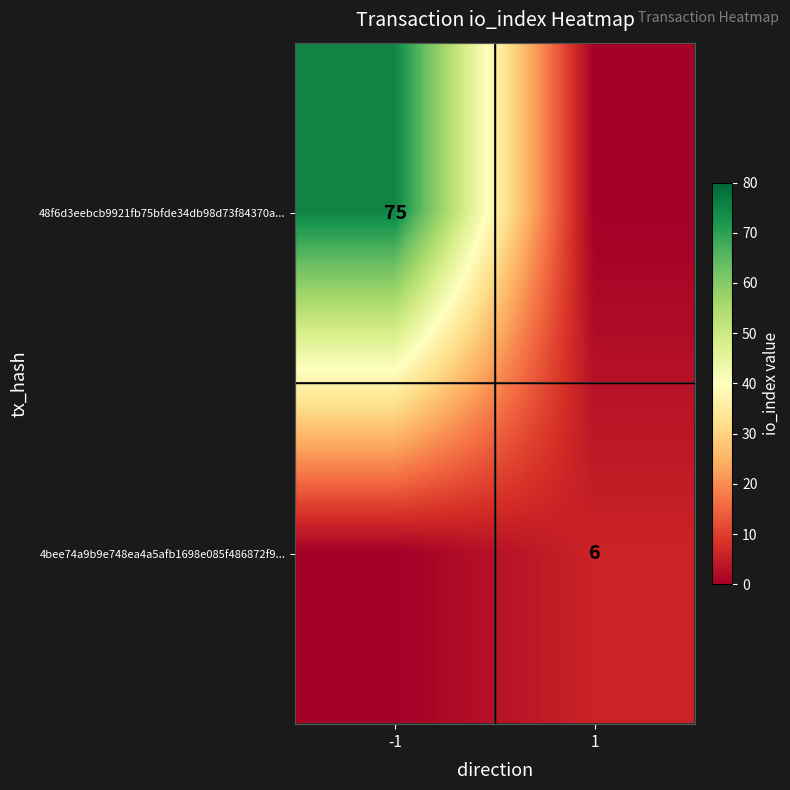

At which label is 4bee74a9b9e748ea4a5afb1698e085f486872f9... closest to 3?

-1